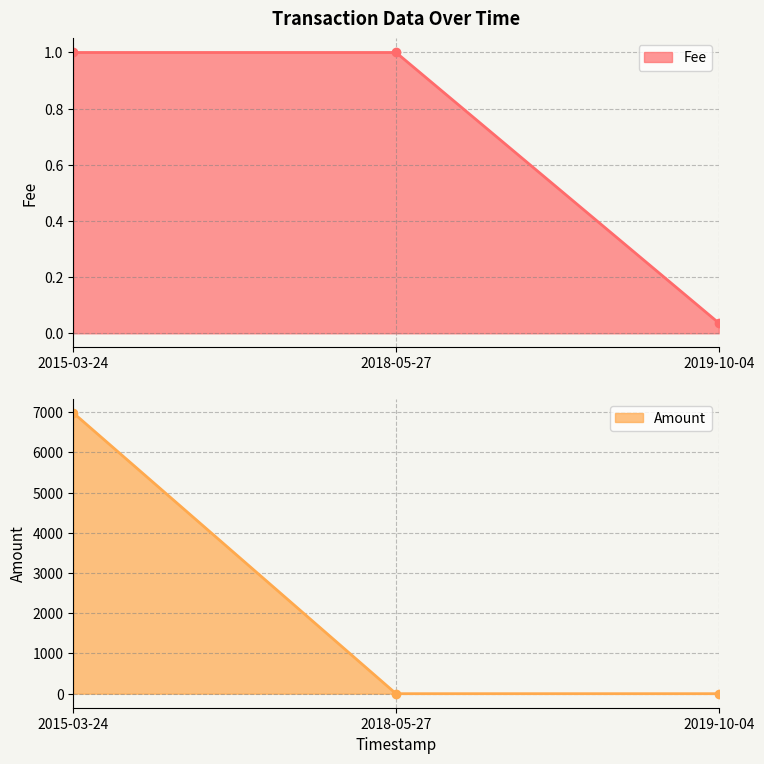

The value of Fee at 2019-10-04 is 0.0. True or false?

False